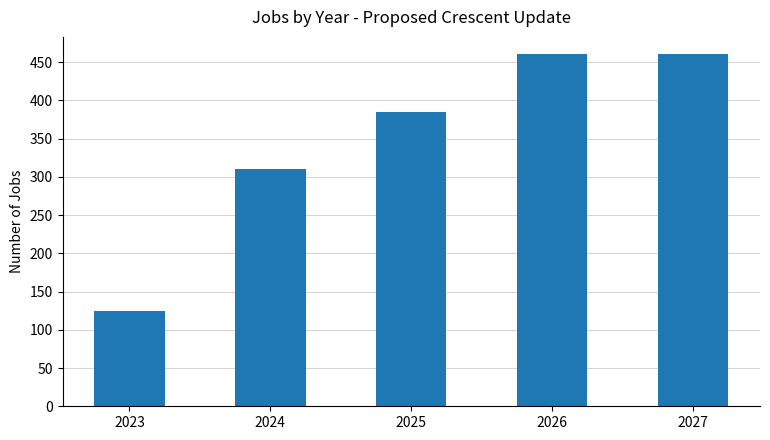

What is the smallest value displayed?

125